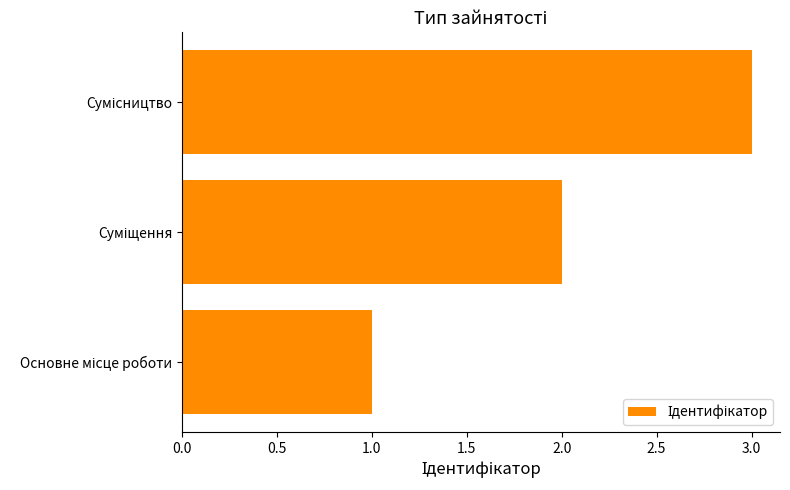

What is the maximum value shown in the chart?

3